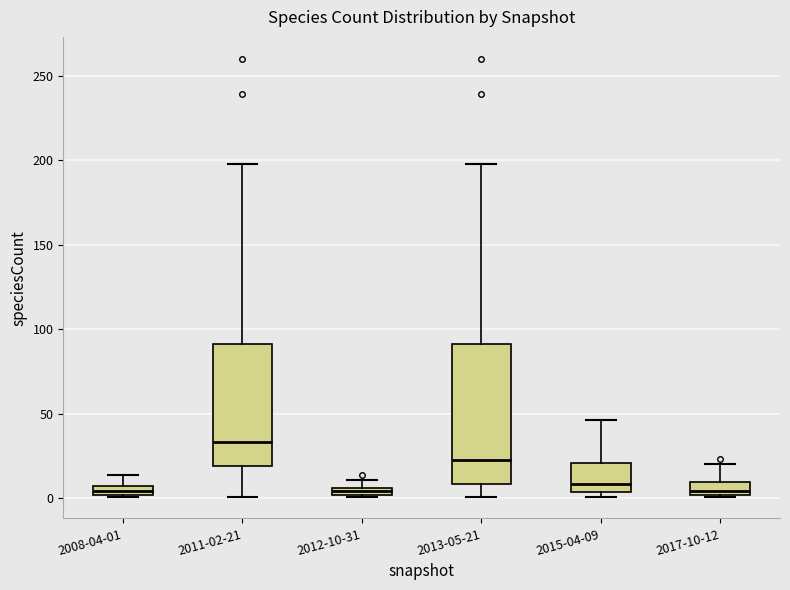

Which box's median line is the highest?

2011-02-21